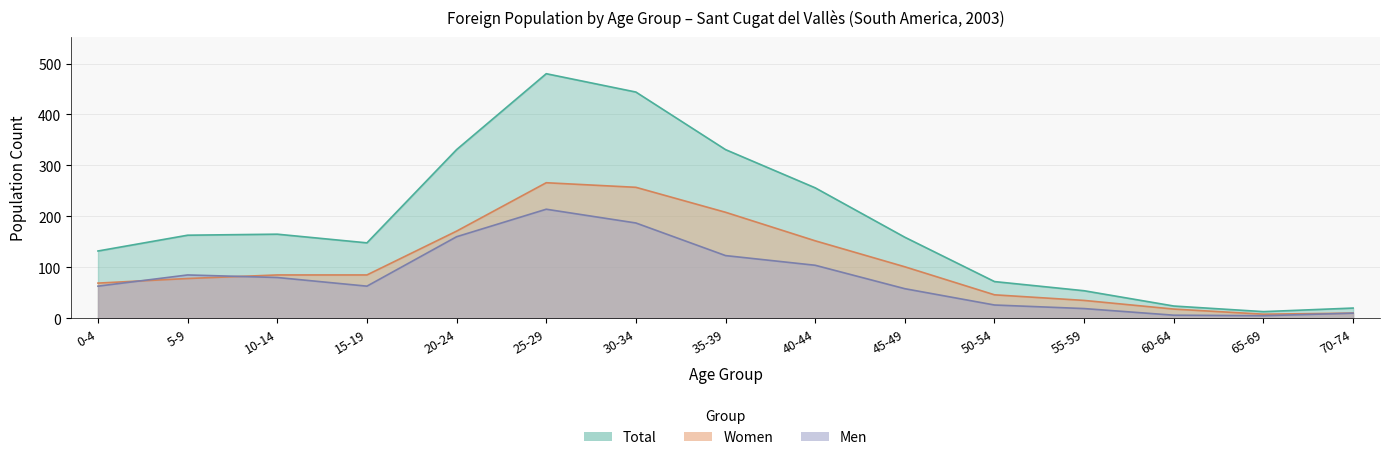

What is the spread (max minus min) of values at 45-49?

101